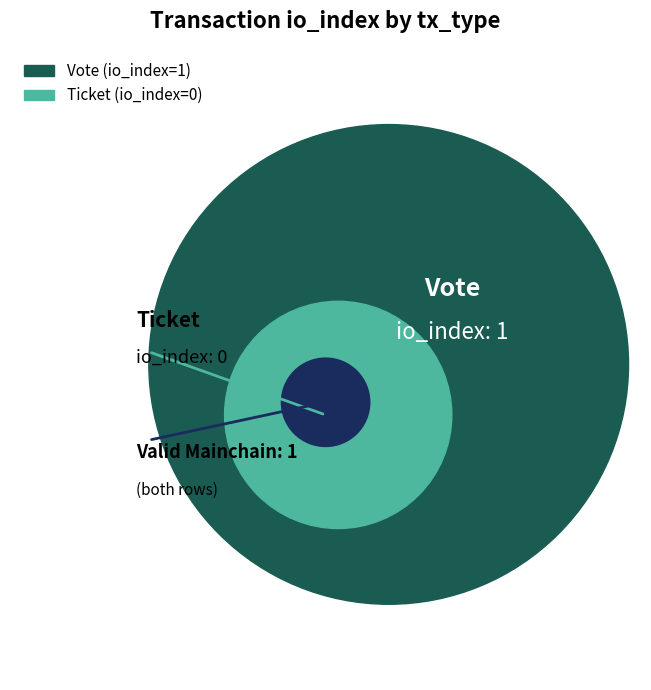

To the nearest percent, what is the combined percentage of Vote and Ticket?

100%